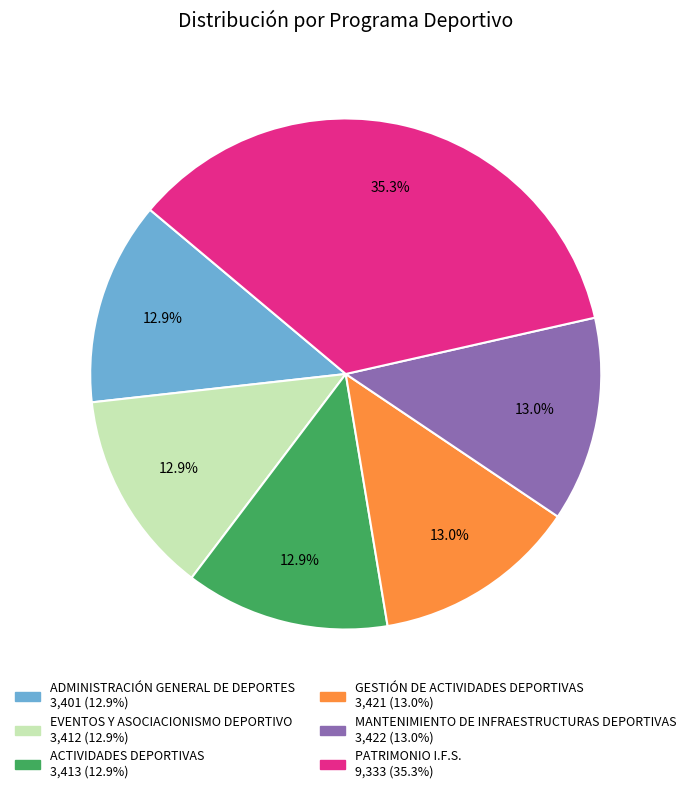

True or false: ADMINISTRACIÓN GENERAL DE DEPORTES accounts for 1% of the total.

False